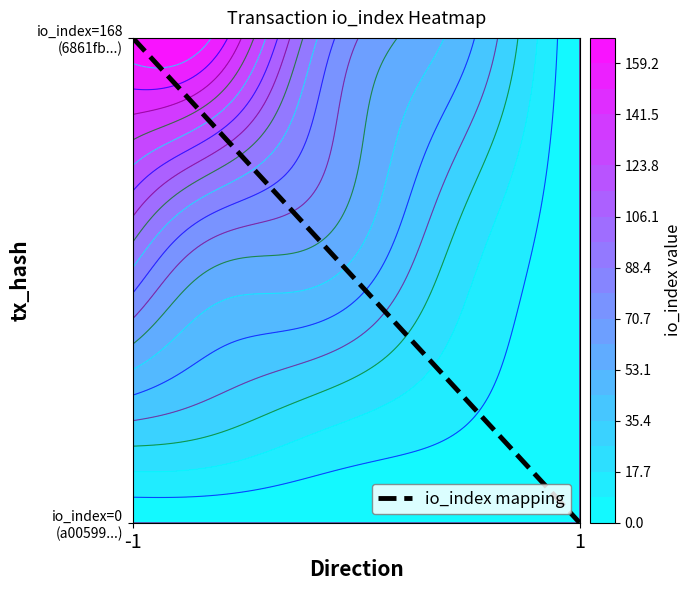

How many values are between 0 and 1?

2